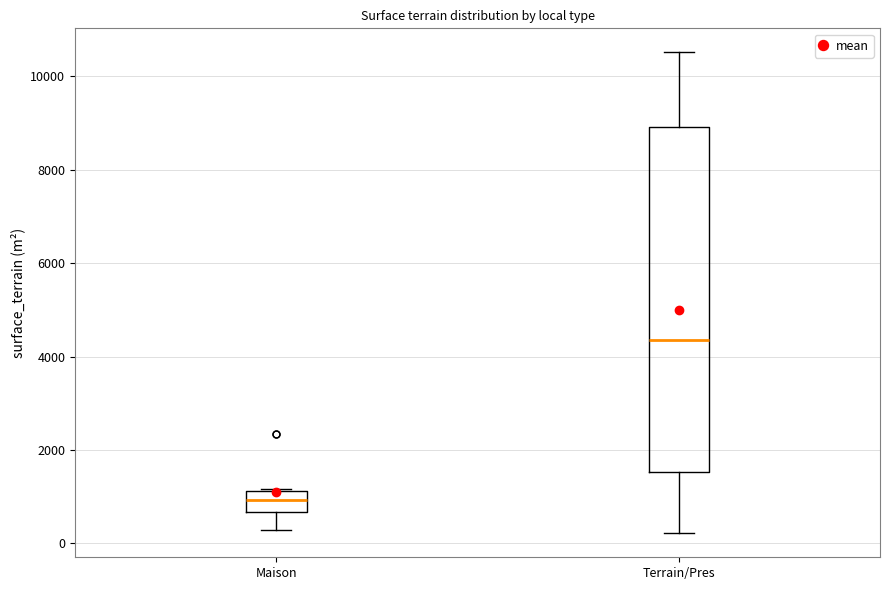

Reading left to right, transcribe this box plot: for each box, give where its median line is, the range the box spans, and where its two whiskers end, as read against the y-axis. The values are not printed on the chart, so give them approximately, as read against the axis.

Maison: median 1000, box 600 to 1200, whiskers 200 to 1200
Terrain/Pres: median 4400, box 1600 to 9000, whiskers 200 to 10600